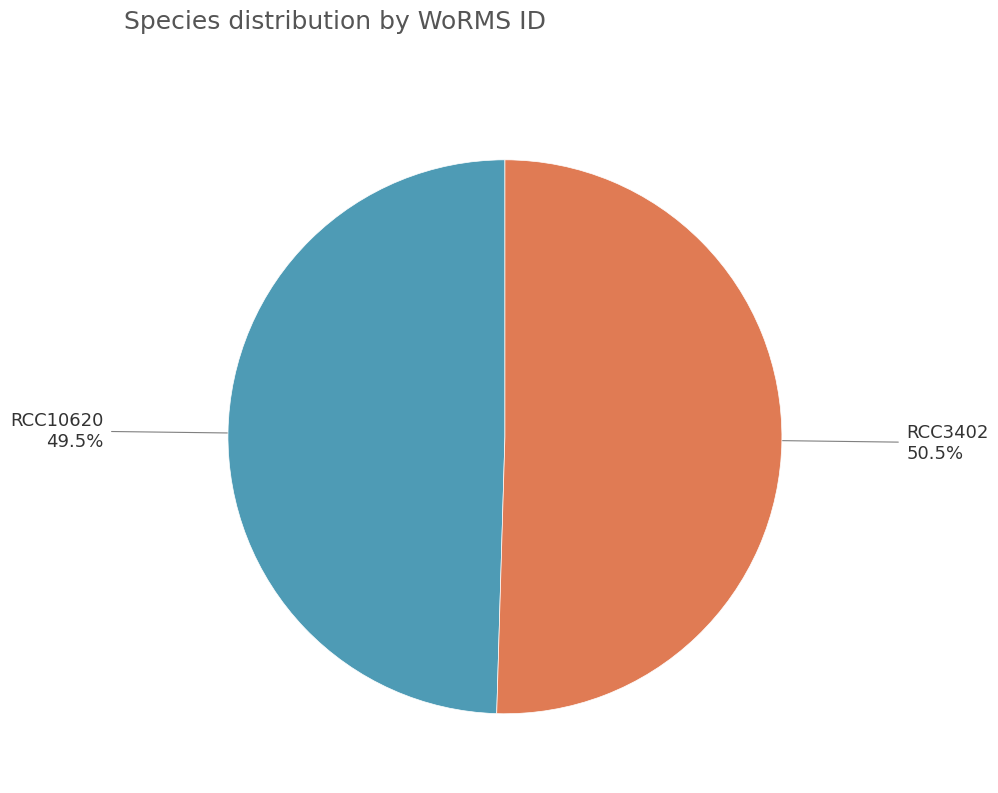

Is there any slice that represents more than half of the pie?

Yes